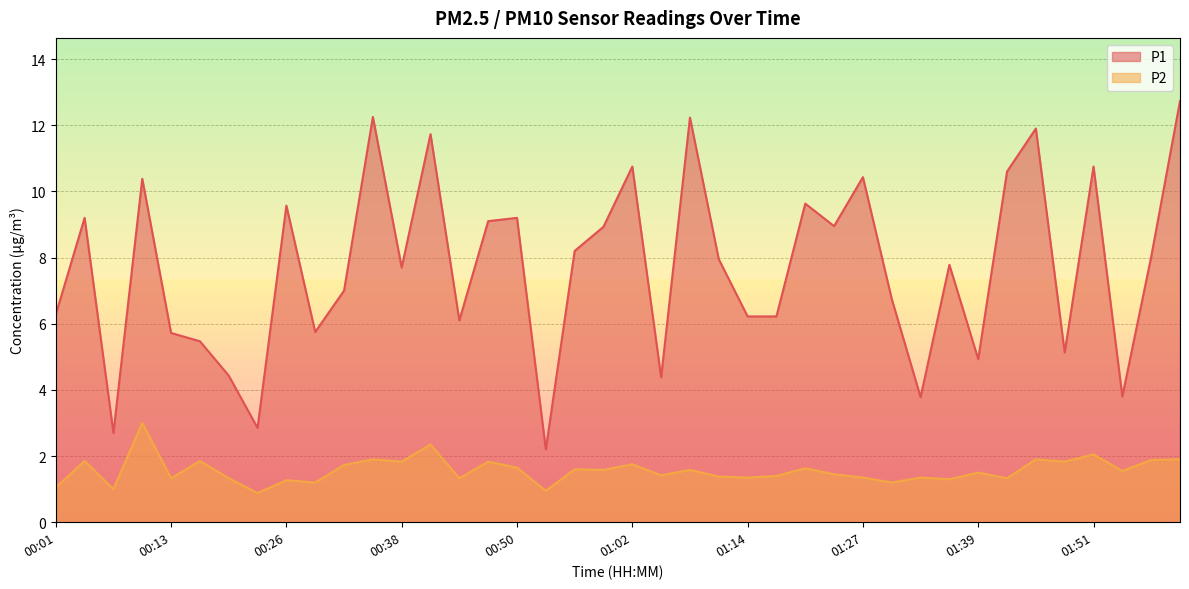

The value of P1 at 01:42 is 10.6. True or false?

True